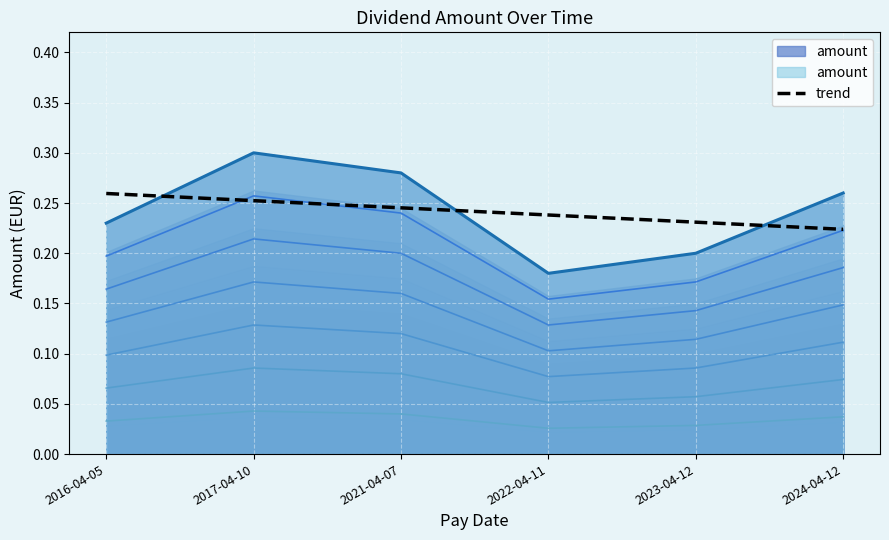

Is it true that the value at 2022-04-11 is 0.2?

True